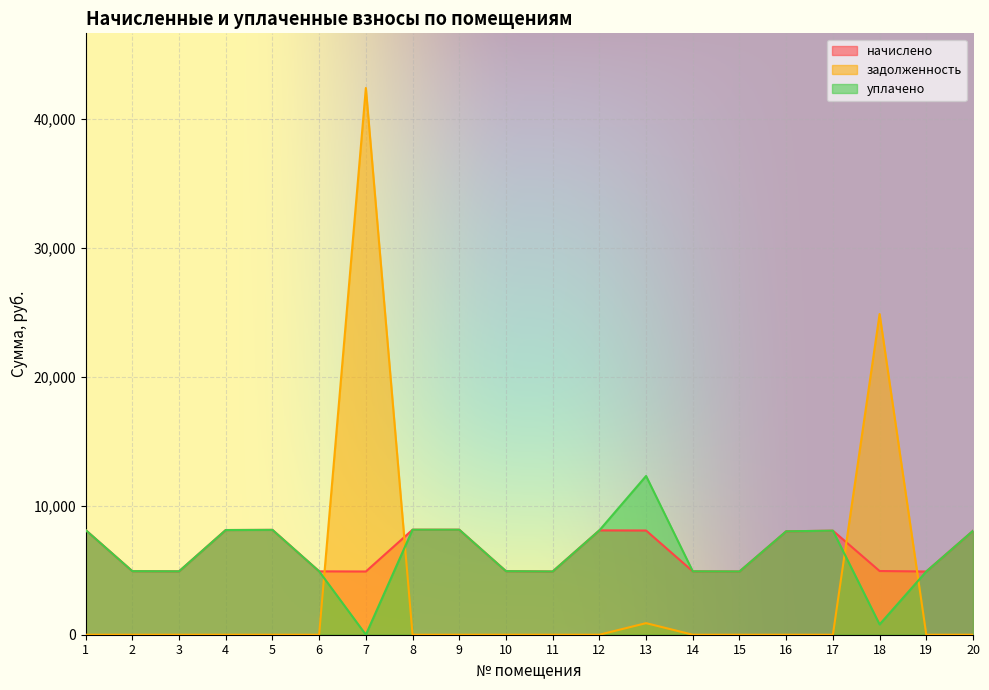

What is the spread (max minus min) of values at 1?

8122.7